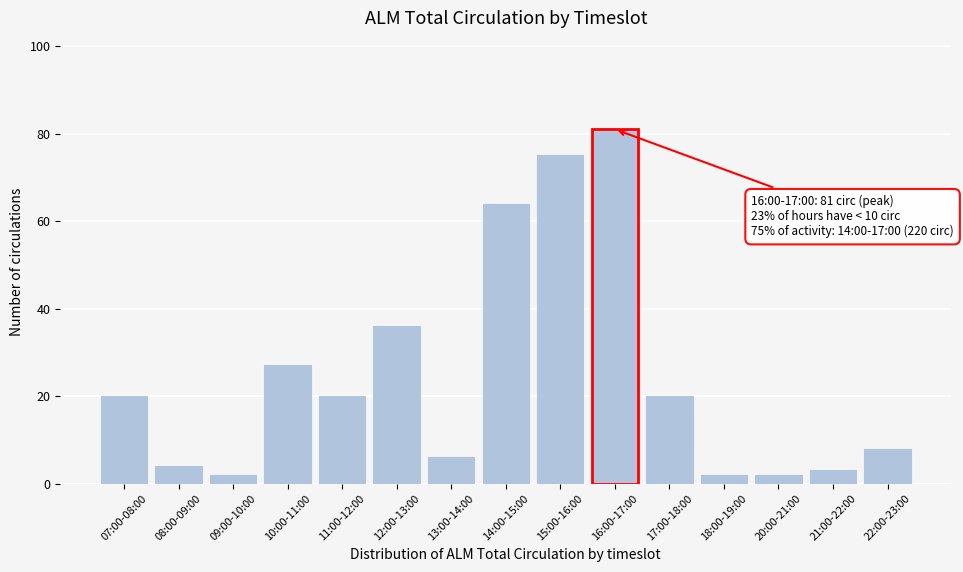

Reading left to right, transcribe all the data shown in this chart.

07:00-08:00=20	08:00-09:00=4	09:00-10:00=2	10:00-11:00=27	11:00-12:00=20	12:00-13:00=36	13:00-14:00=6	14:00-15:00=64	15:00-16:00=75	16:00-17:00=81	17:00-18:00=20	18:00-19:00=2	20:00-21:00=2	21:00-22:00=3	22:00-23:00=8